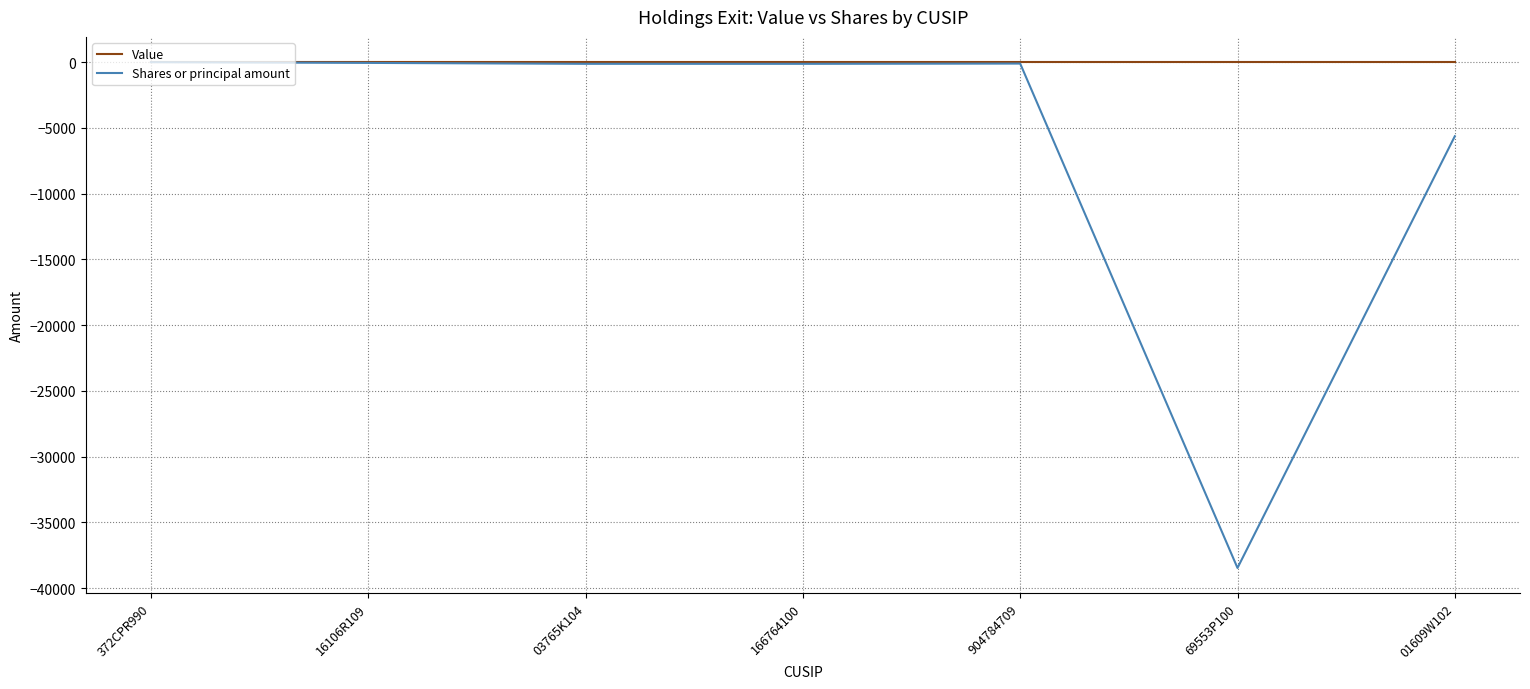

True or false: Shares or principal amount has more than 2 interior local peaks.

False